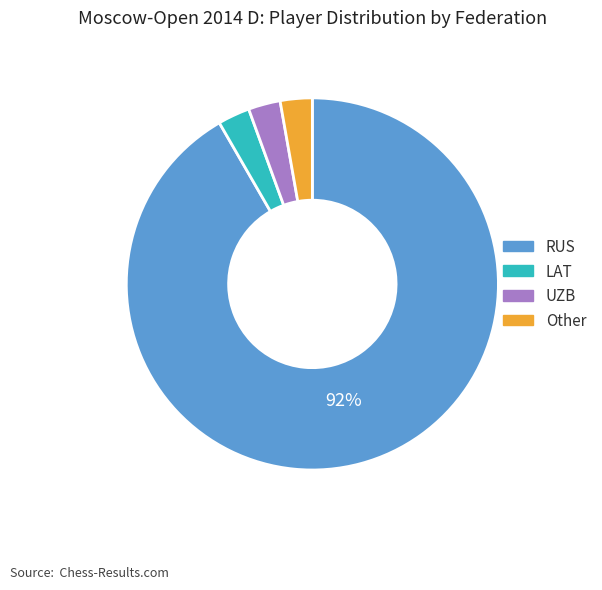

Count the number of slices in the pie.

4